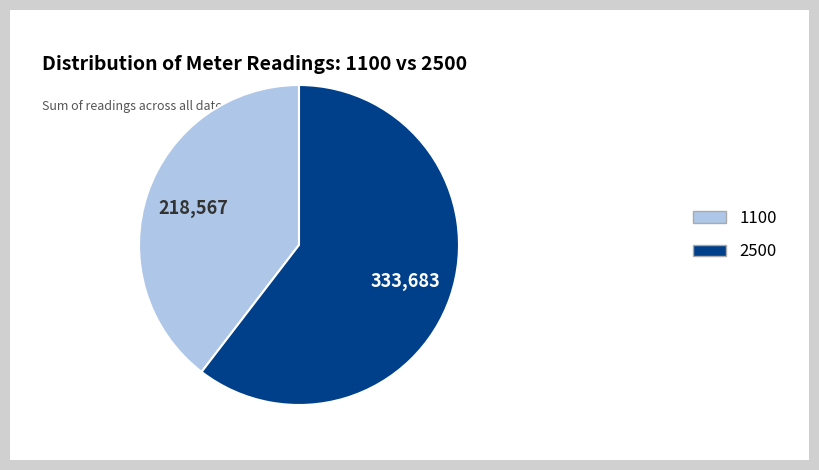

Which category accounts for the majority?

2500